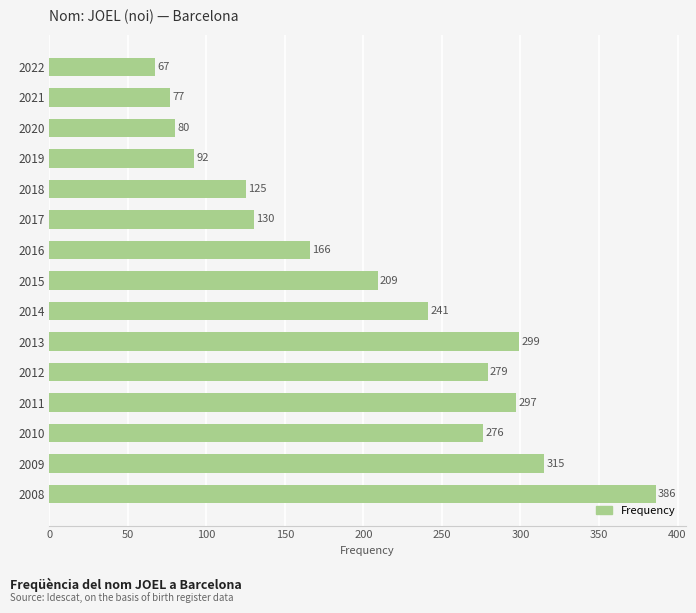

Rank the categories by value from highest to lowest.

2008, 2009, 2013, 2011, 2012, 2010, 2014, 2015, 2016, 2017, 2018, 2019, 2020, 2021, 2022